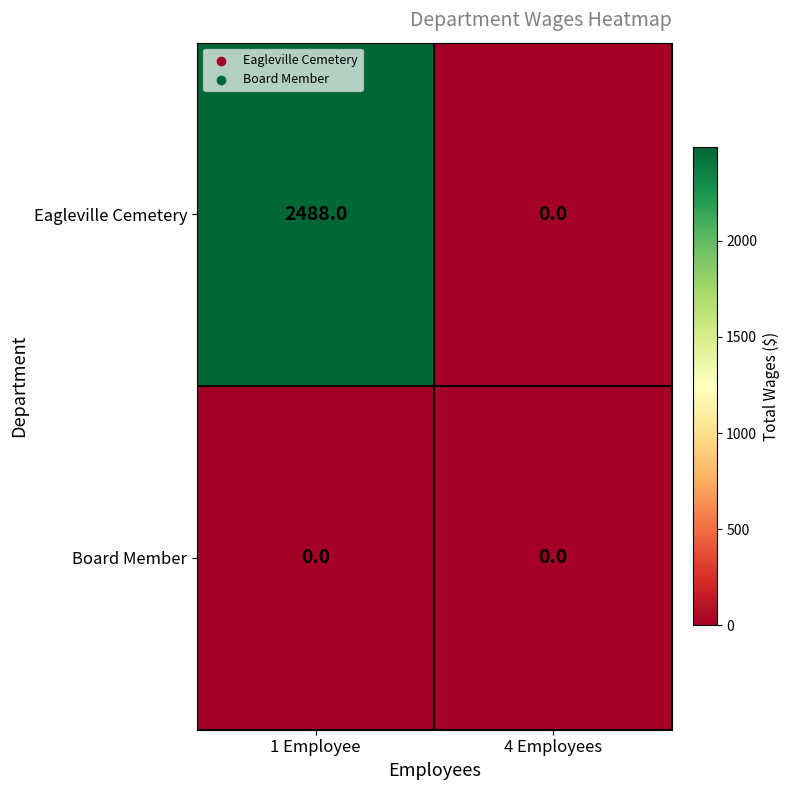

Rank the series by their maximum value, from lowest to highest.

Board Member, Eagleville Cemetery